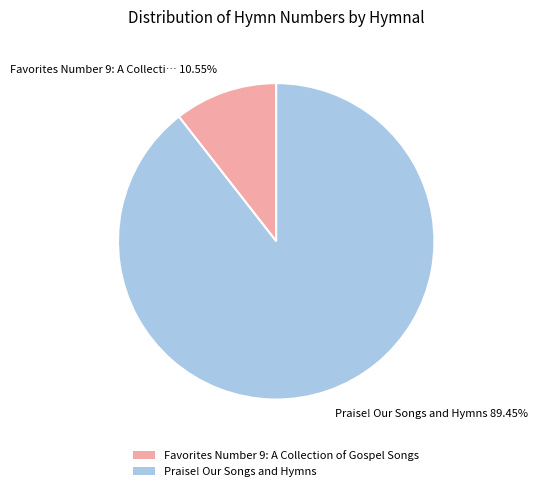

True or false: Favorites Number 9: A Collection of Gospel Songs accounts for 11% of the total.

True